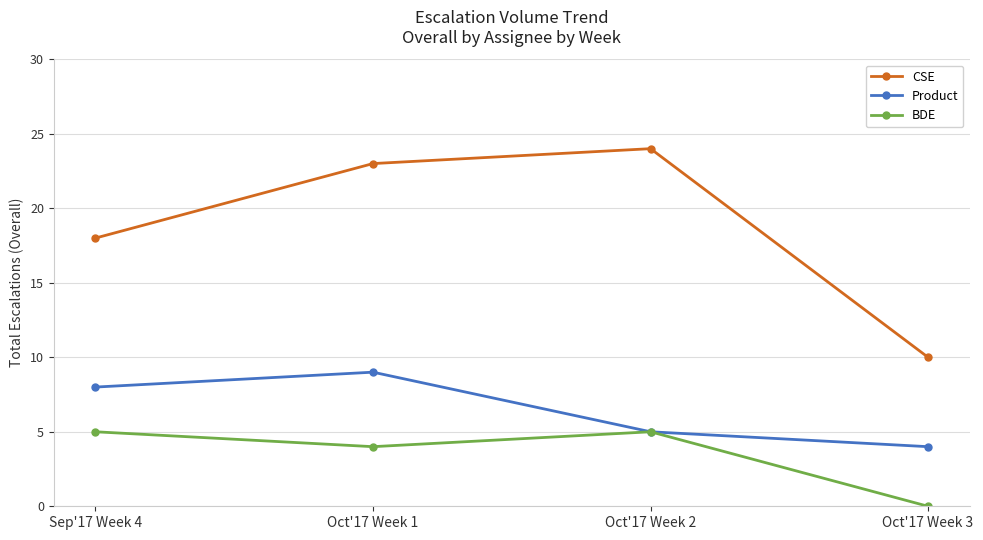

What is the total value across all series at Oct'17 Week 3?

14